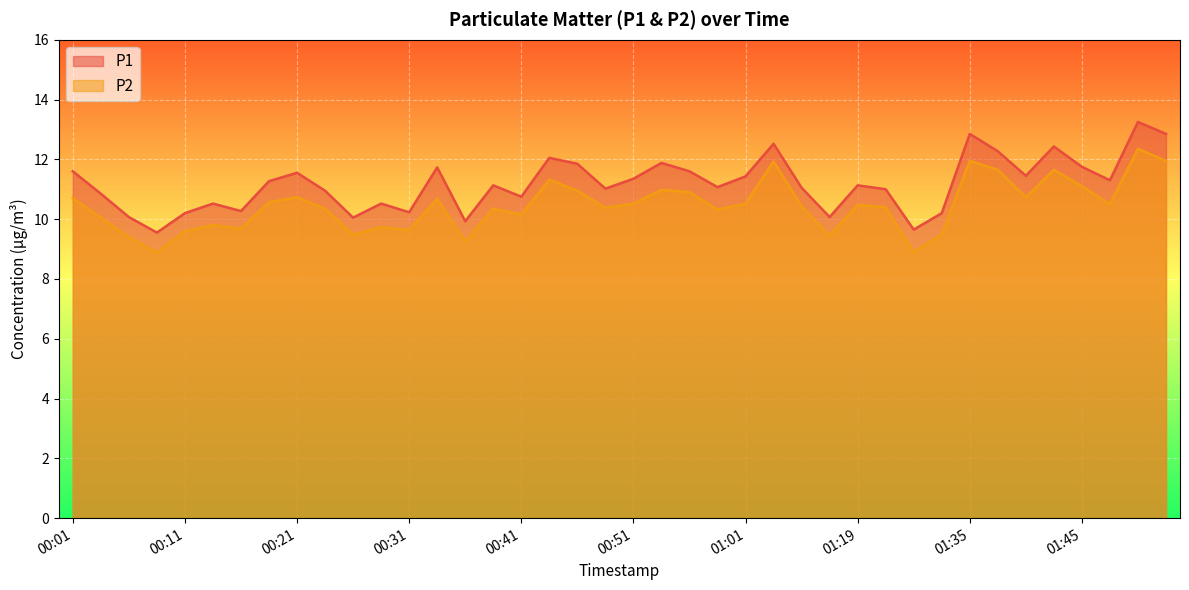

List the series in order of their overall mean, highest first.

P1, P2